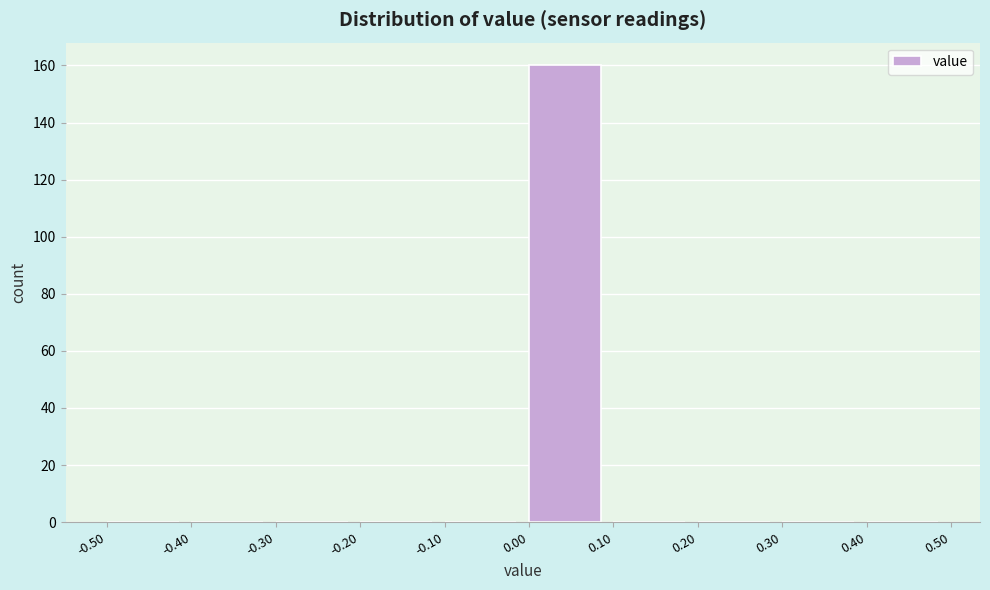

Reading left to right, transcribe this chart: for each bar, give the range it covers on the x-axis and its height. The values are not printed on the chart, so give them approximately, as read against the axis.

-0.50 to -0.40: 0
-0.40 to -0.30: 0
-0.30 to -0.20: 0
-0.20 to -0.10: 0
-0.10 to 0.00: 0
0.00 to 0.10: 160
0.10 to 0.20: 0
0.20 to 0.30: 0
0.30 to 0.40: 0
0.40 to 0.50: 0